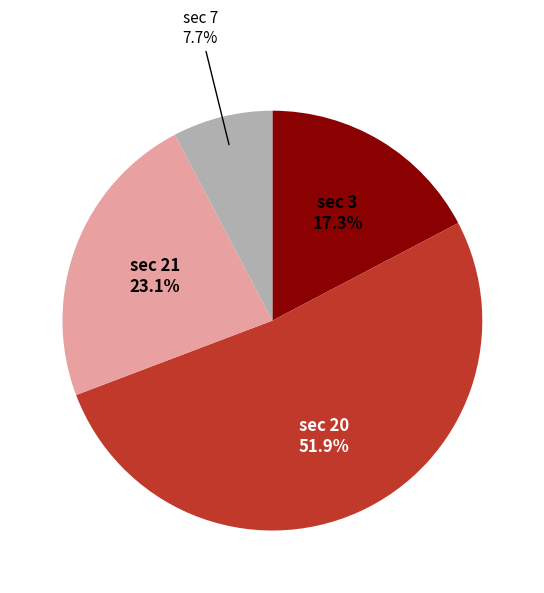

Which slice represents more than half of the pie?

sec 20